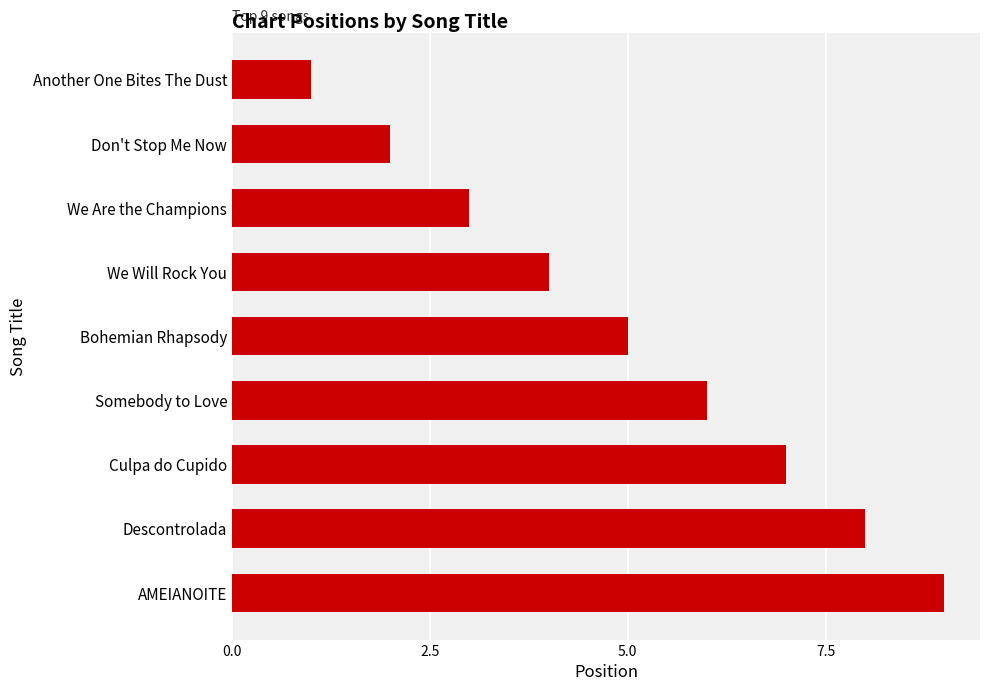

How many values are between 3 and 7?

5